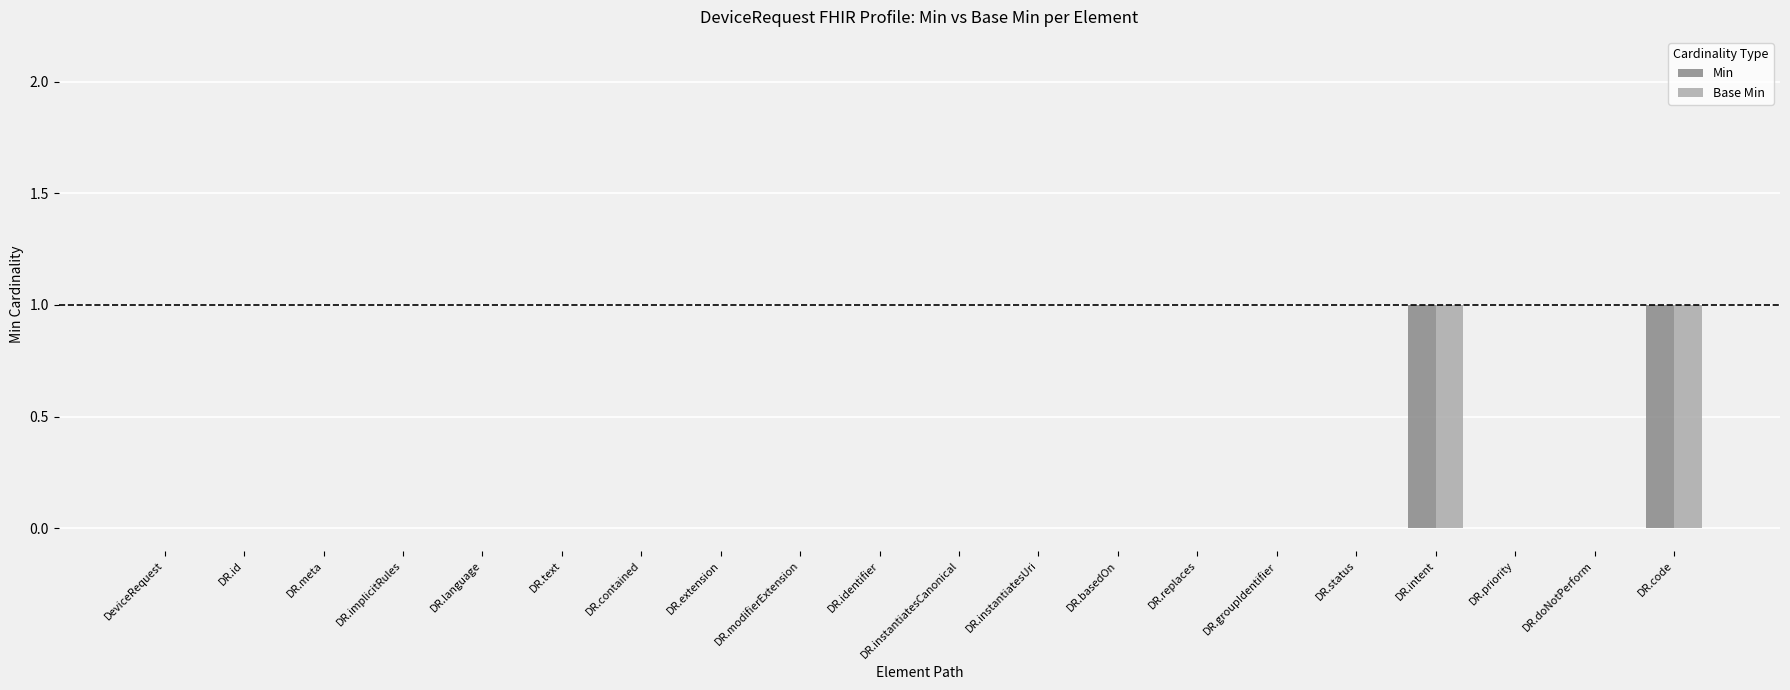

True or false: Base Min has a value of -1 at DR.extension.

False